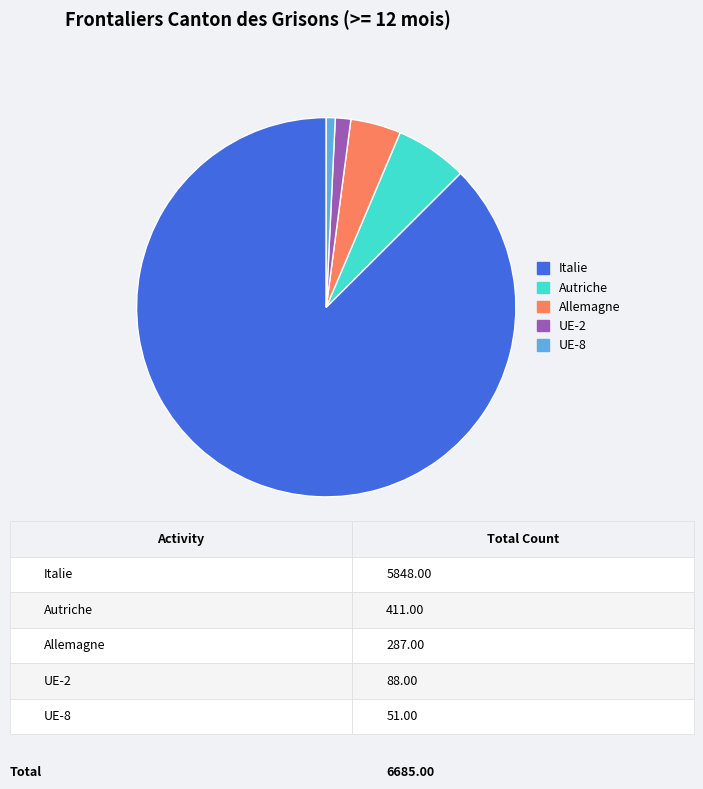

Count the number of slices in the pie.

5